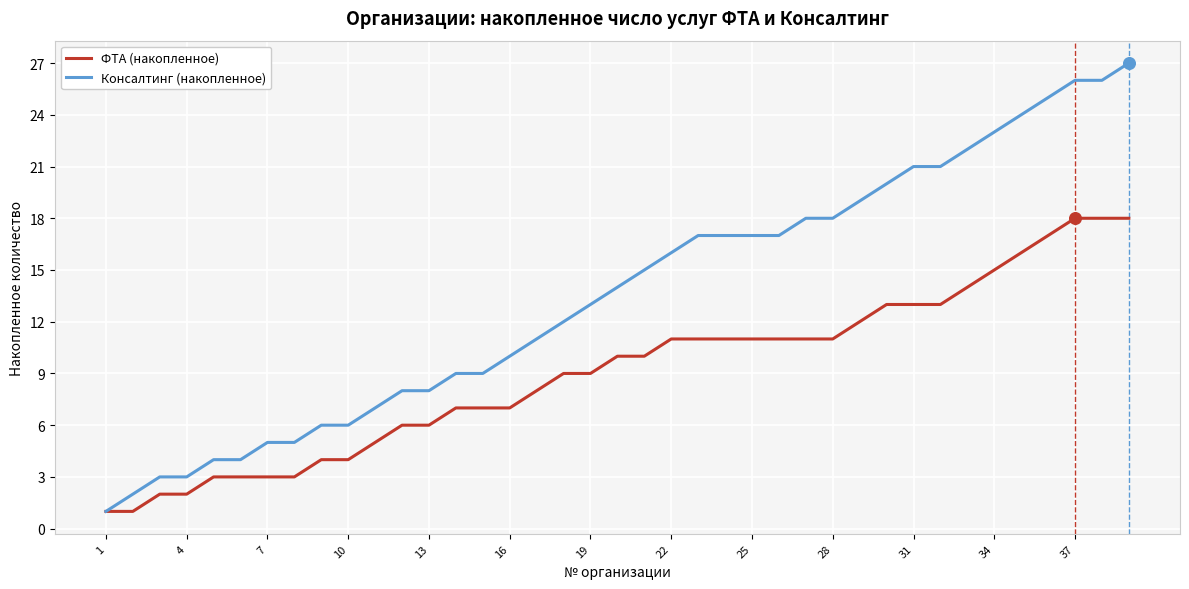

Which series has the largest range (max minus min)?

Консалтинг (накопленное)